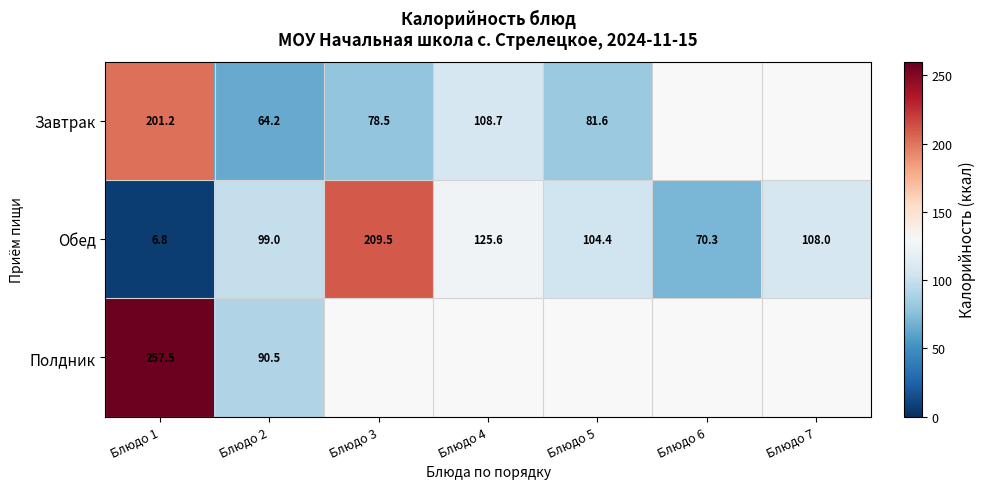

What is the greatest value displayed?

257.5